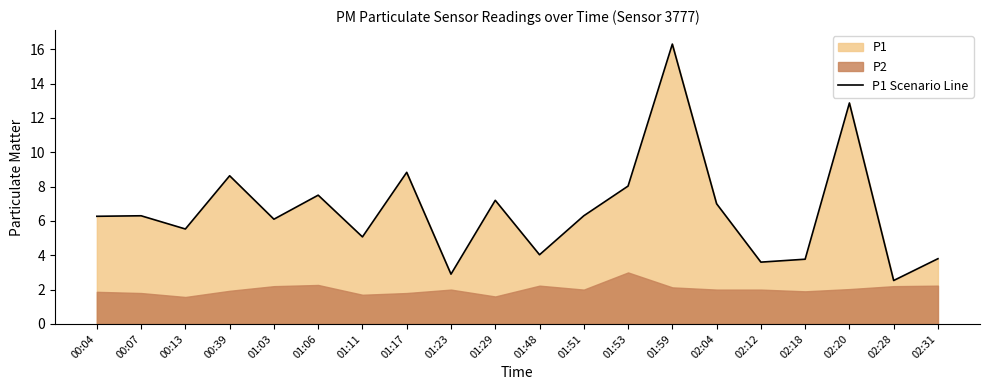

Rank the categories by value from lowest to highest.

02:28, 01:23, 02:12, 02:18, 02:31, 01:48, 01:11, 00:13, 01:03, 00:04, 00:07, 01:51, 02:04, 01:29, 01:06, 01:53, 00:39, 01:17, 02:20, 01:59